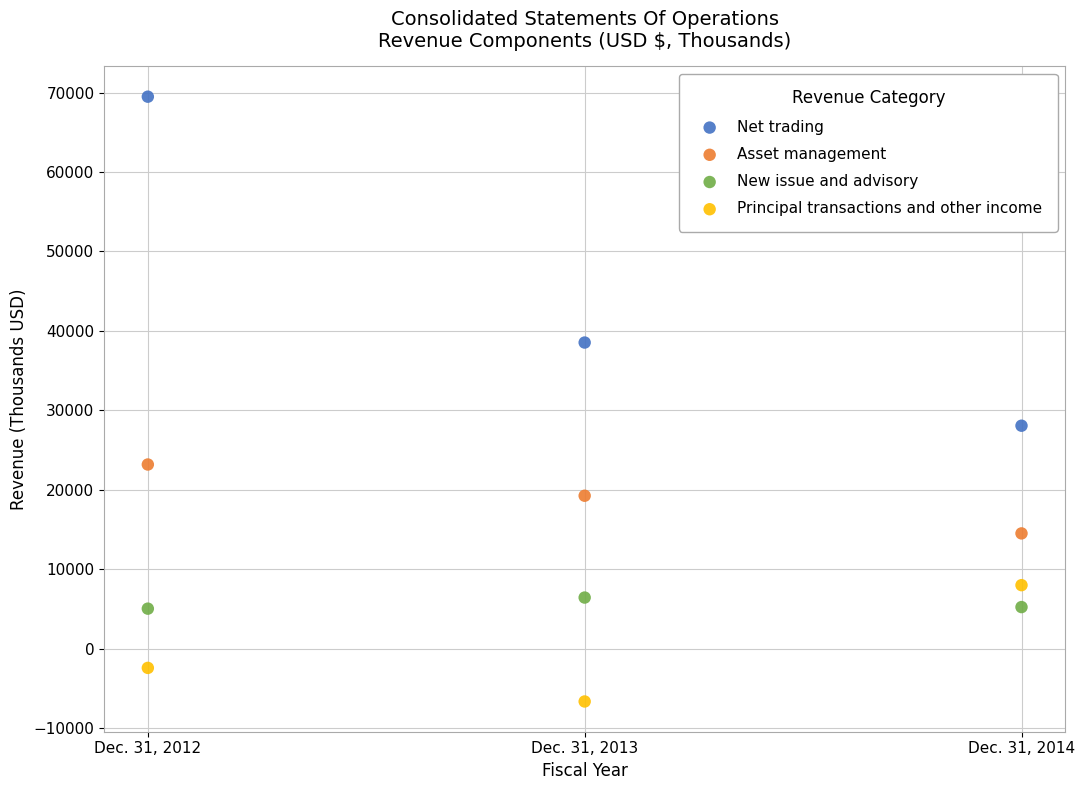

Across all data points, what is the average X value?

2013